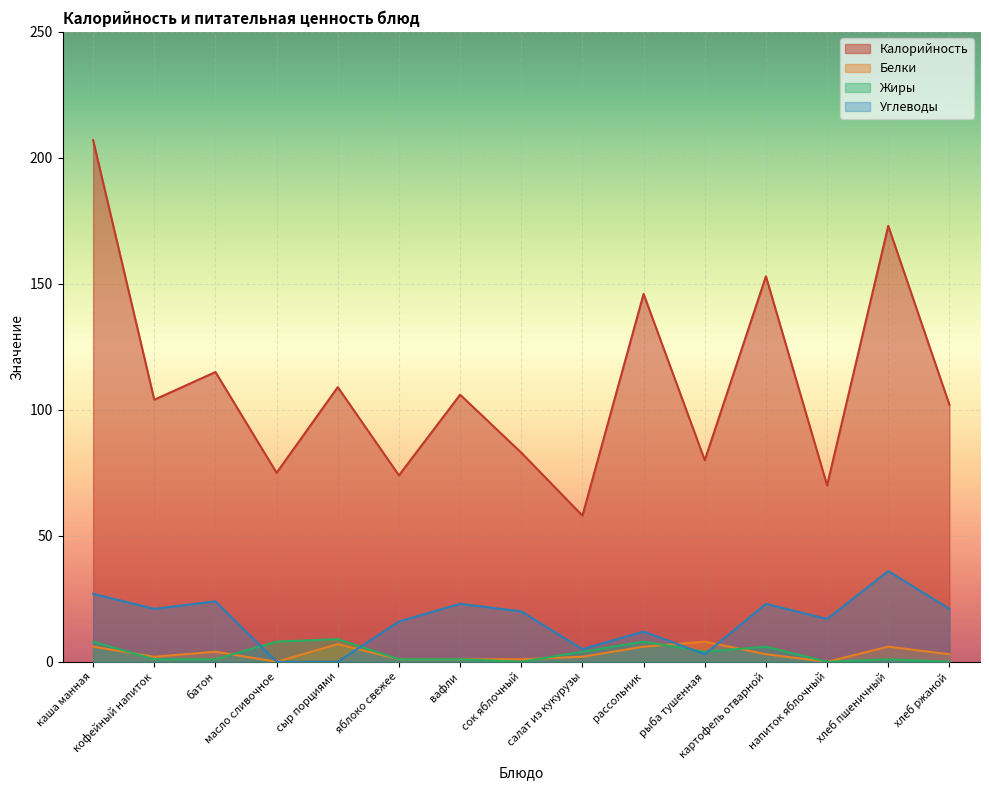

How many lines are shown in the chart?

4